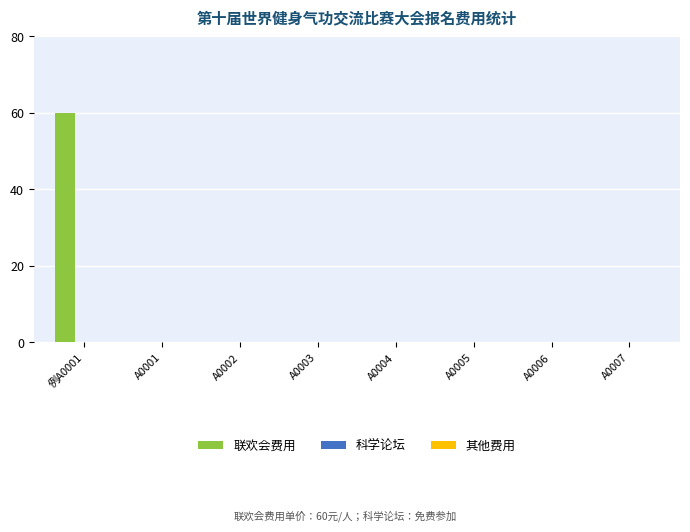

How many series are shown in this chart?

1